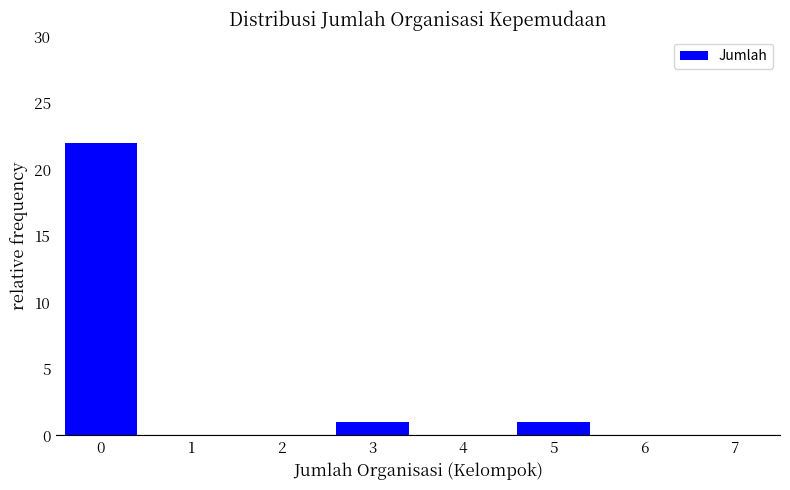

Reading left to right, transcribe all the data shown in this chart.

0=22	1=0	2=0	3=1	4=0	5=1	6=0	7=0